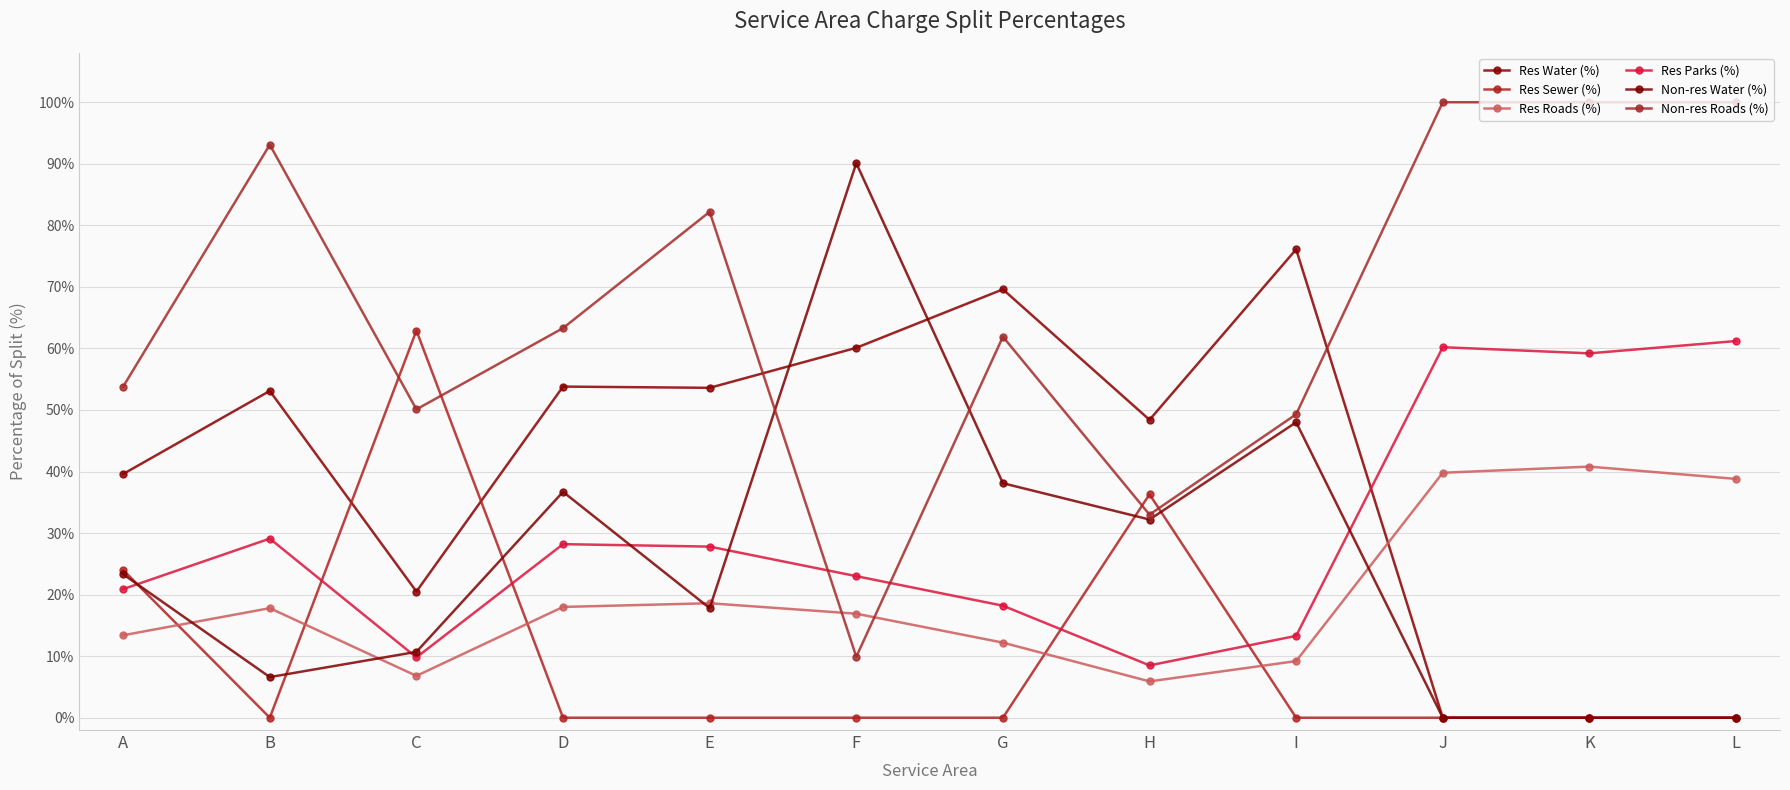

Which series has the widest spread of values?

Non-res Water (%)